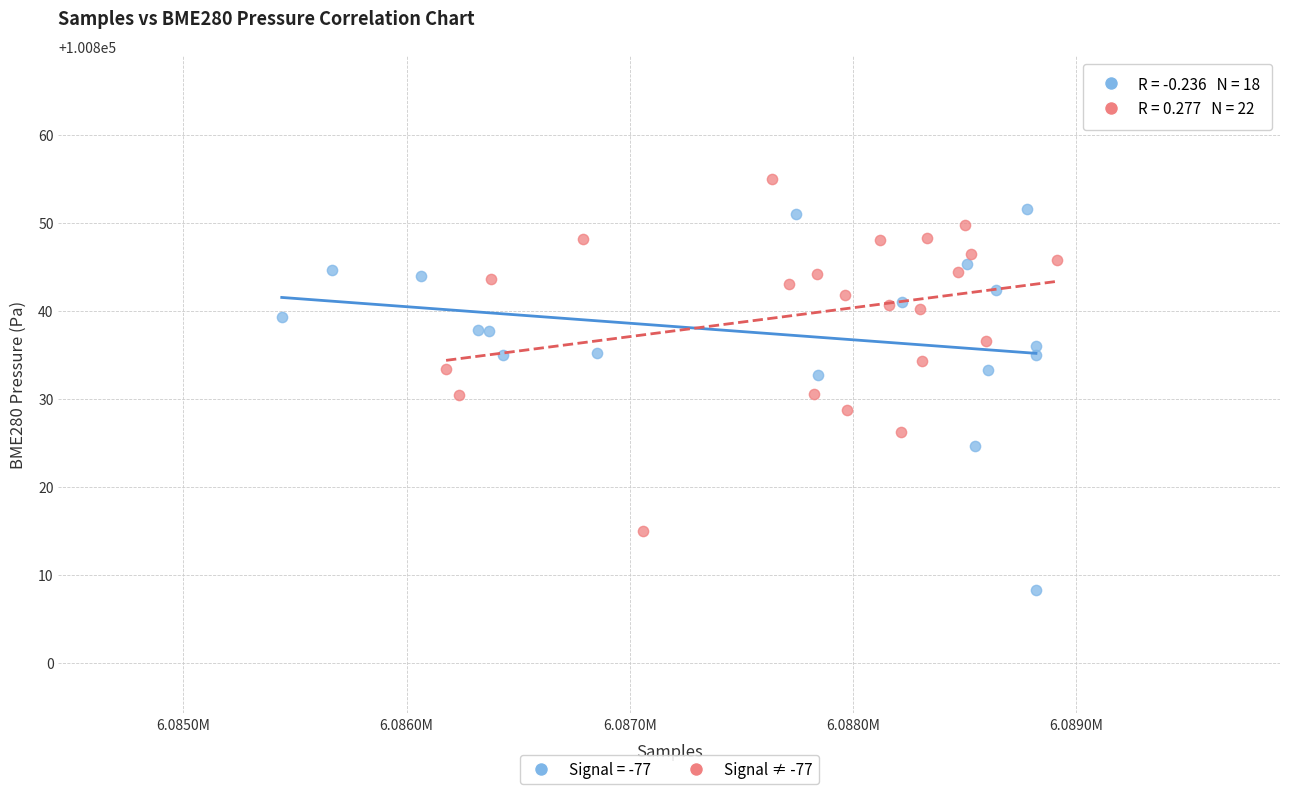

Which series contains the lowest Y value?

Signal = -77